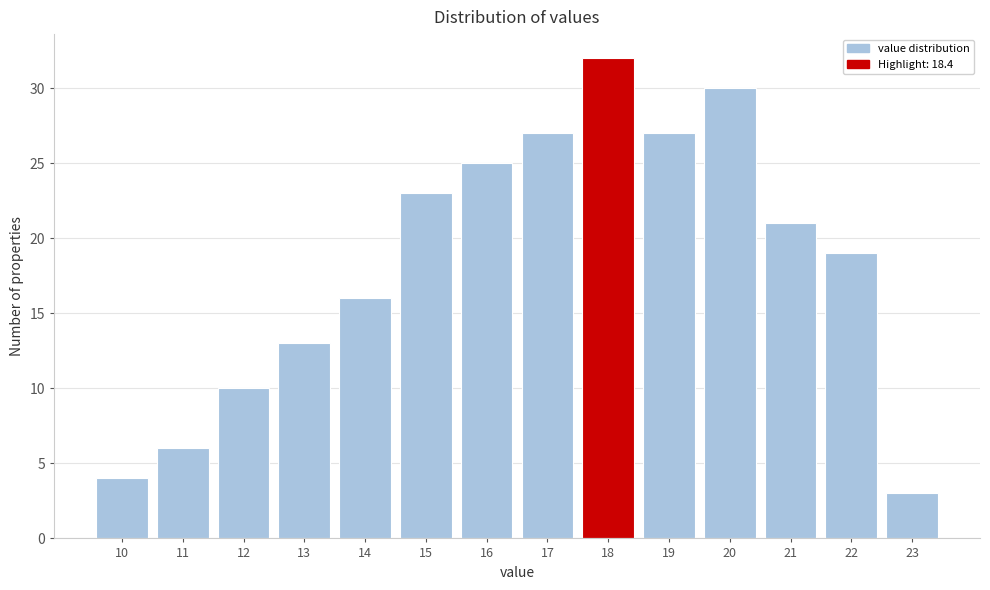

Reading right to left, extract all data points from this chart.

3	19	21	30	27	32	27	25	23	16	13	10	6	4